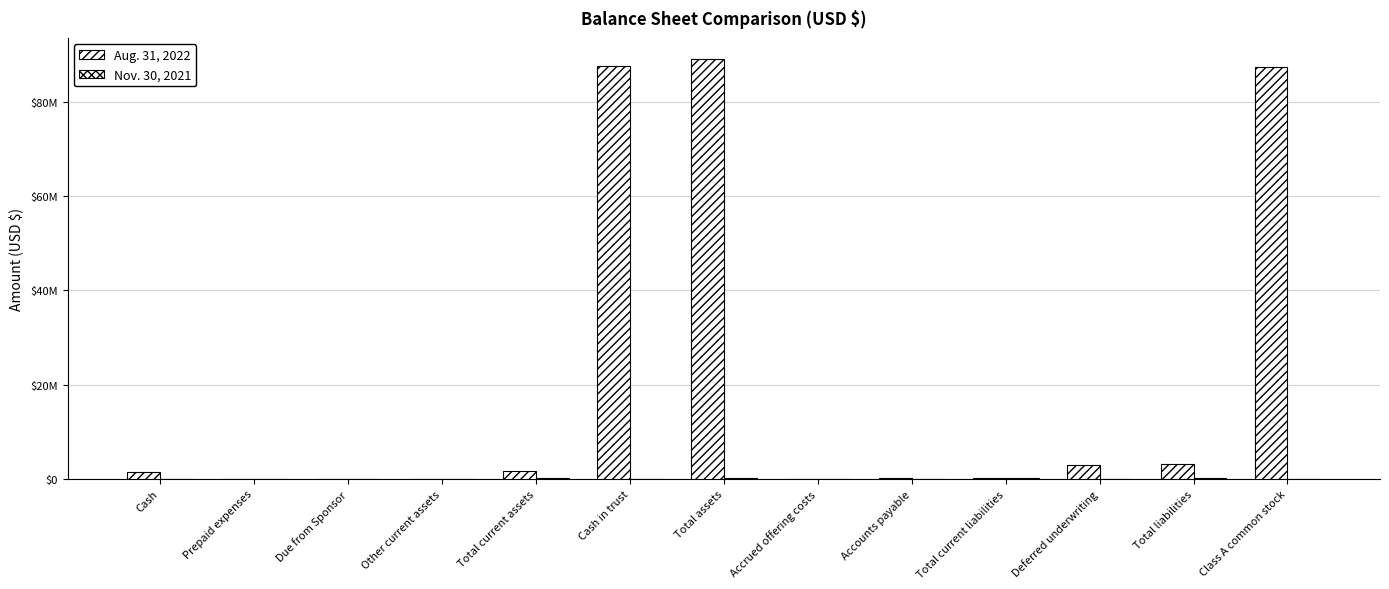

What is the difference between the highest and lowest values at Prepaid expenses?

50000